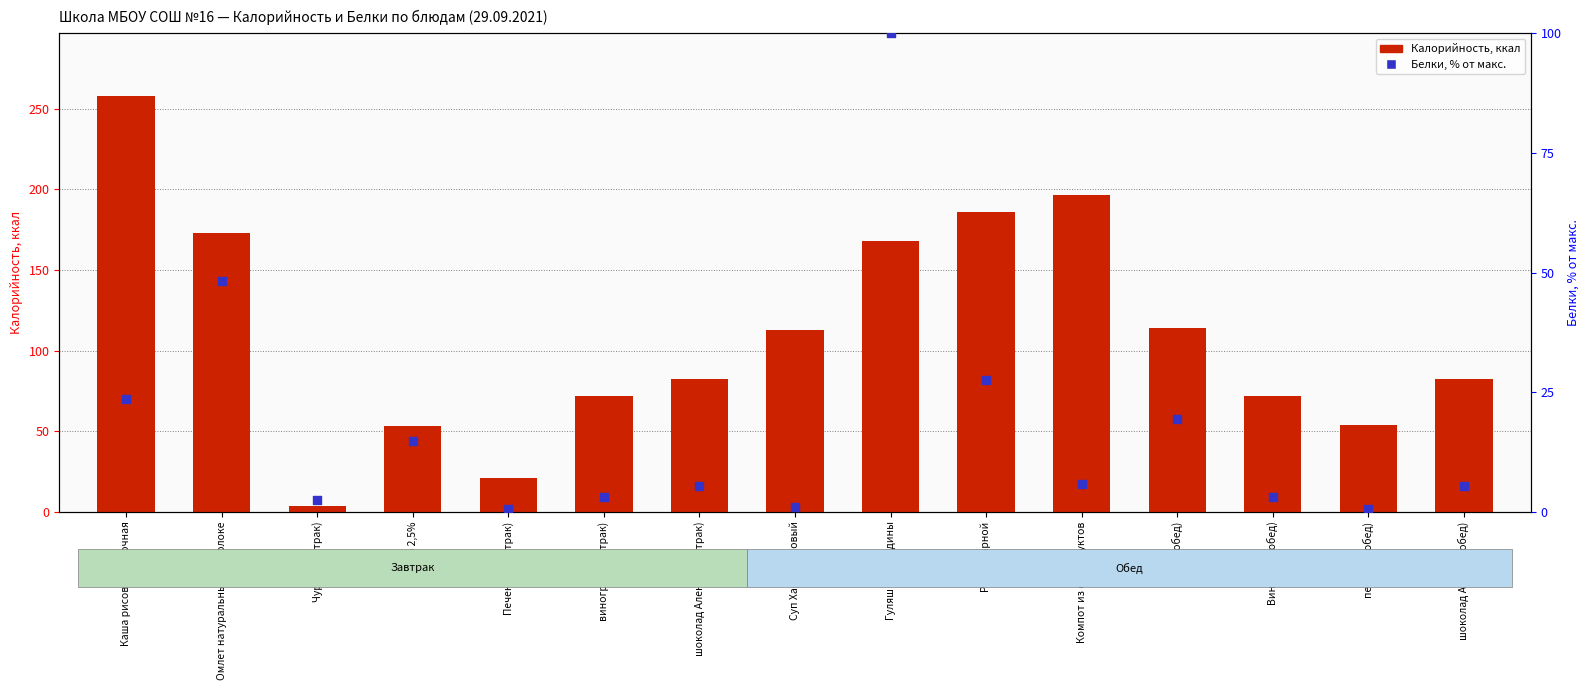

Which series has the widest spread of Y values?

Калорийность